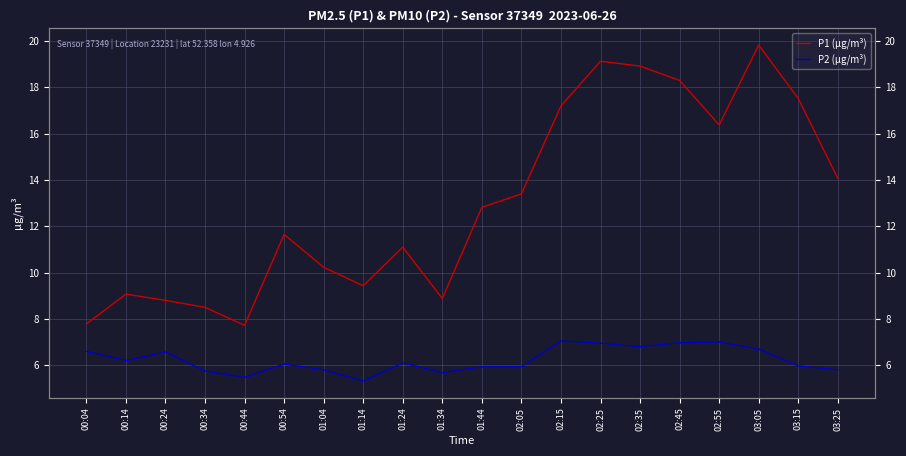

What is the greatest value displayed?

19.8